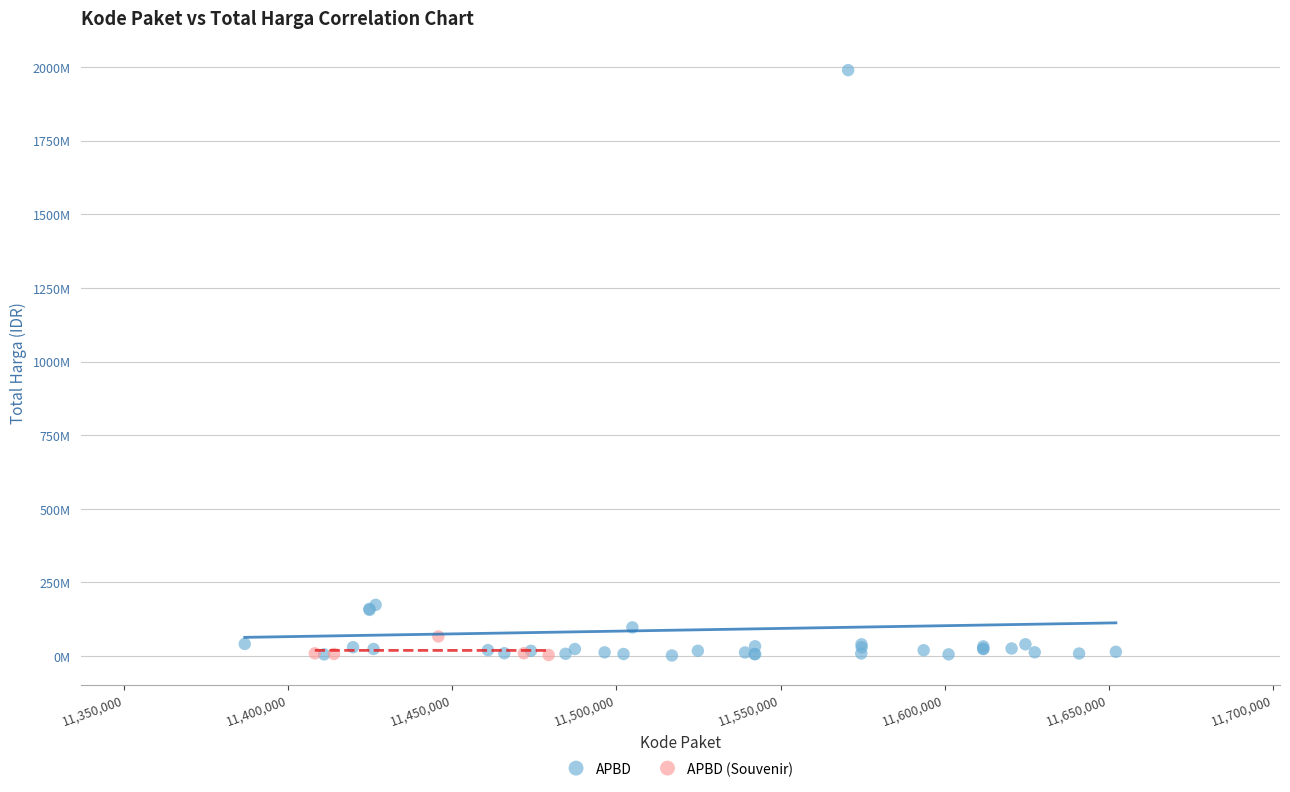

What are all the series names shown in the legend?

APBD, APBD (Souvenir)